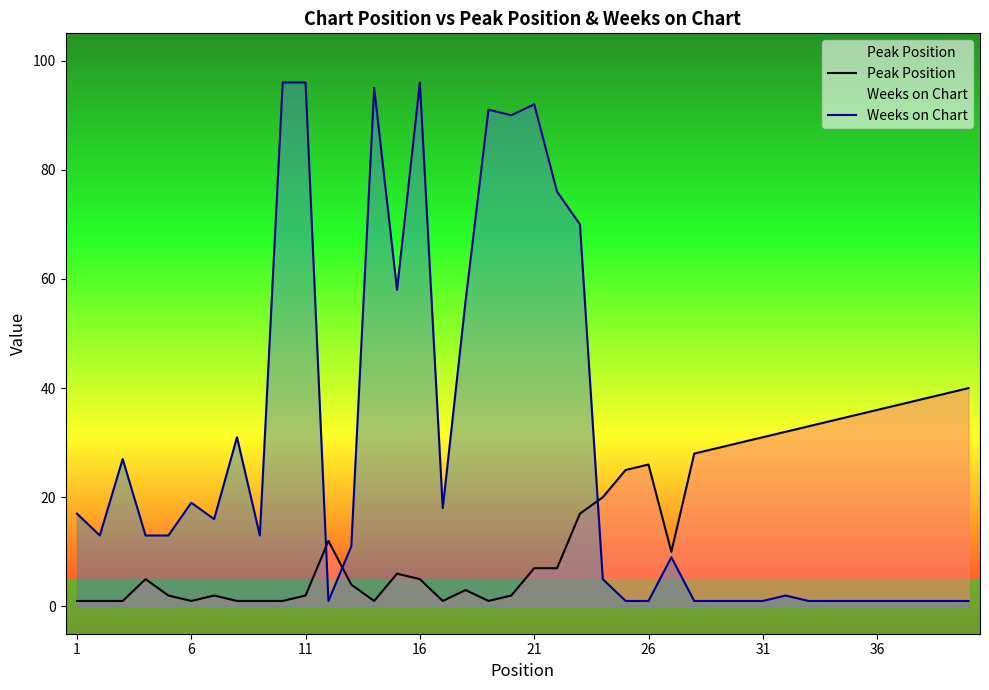

True or false: Peak Position has more than 1 interior local peaks.

True